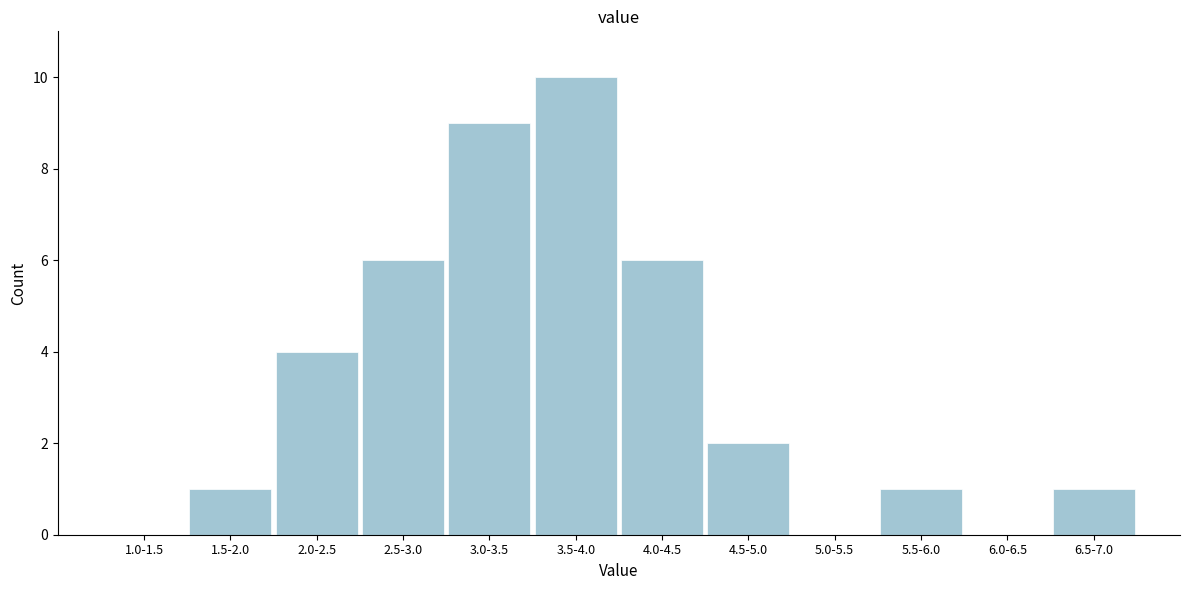

Reading left to right, what are all the values shown in this chart?

1.0-1.5=0	1.5-2.0=1	2.0-2.5=4	2.5-3.0=6	3.0-3.5=9	3.5-4.0=10	4.0-4.5=6	4.5-5.0=2	5.0-5.5=0	5.5-6.0=1	6.0-6.5=0	6.5-7.0=1